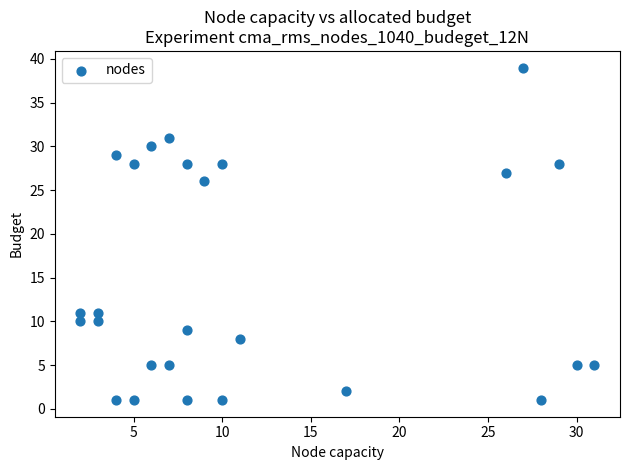

What is the range of X values (max minus min)?

29